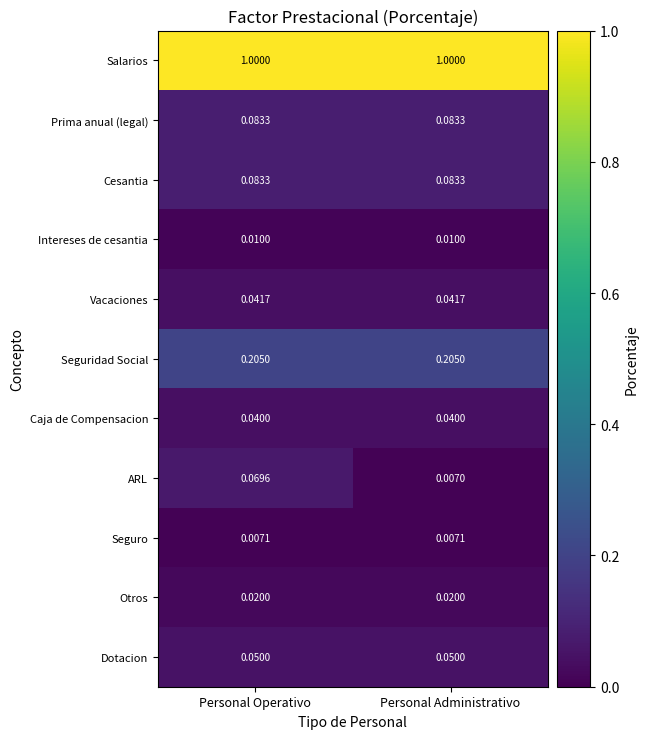

Which series has the largest total across all categories?

Salarios